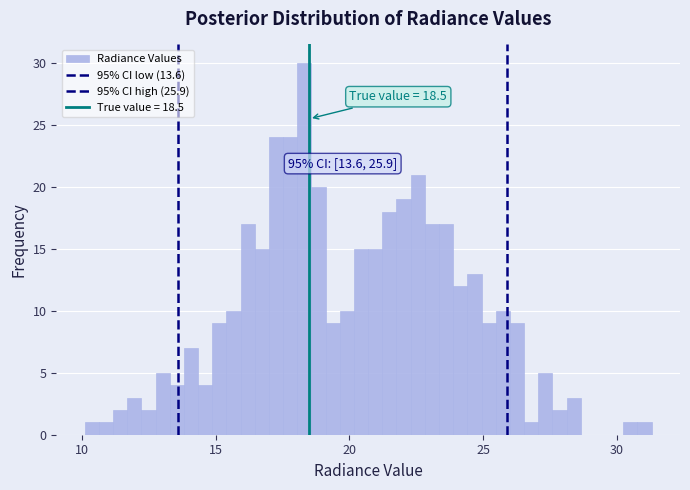

Around what value on the x-axis is the tallest bar? Give the approximate position of its centre, as read against the axis.

18.5